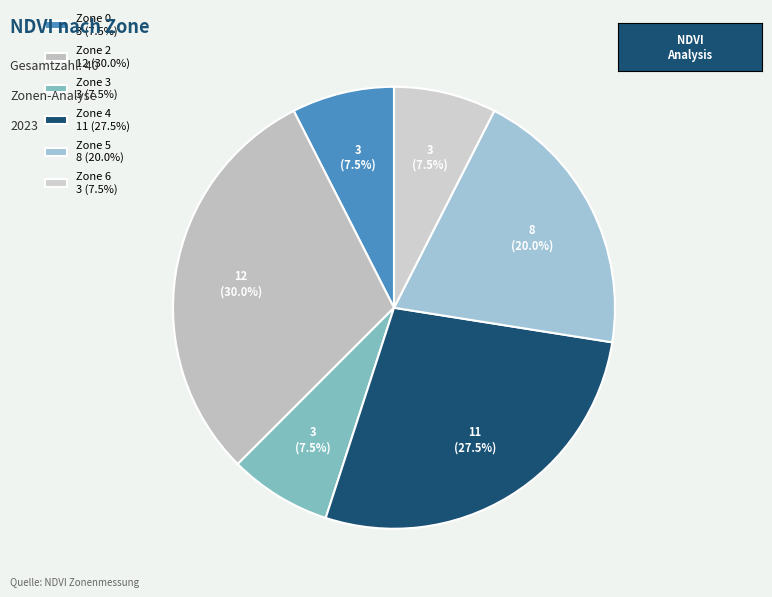

How many slices are in this pie chart?

6